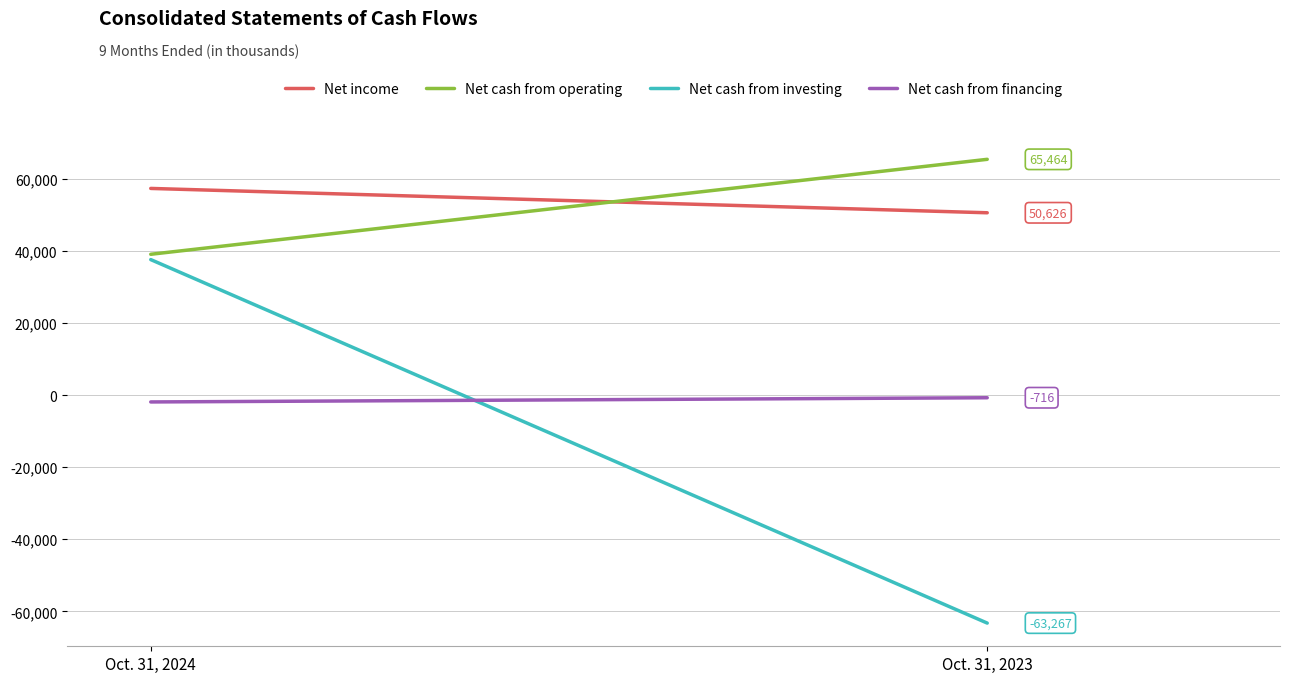

How many data points in Net income are less than 57383?

1